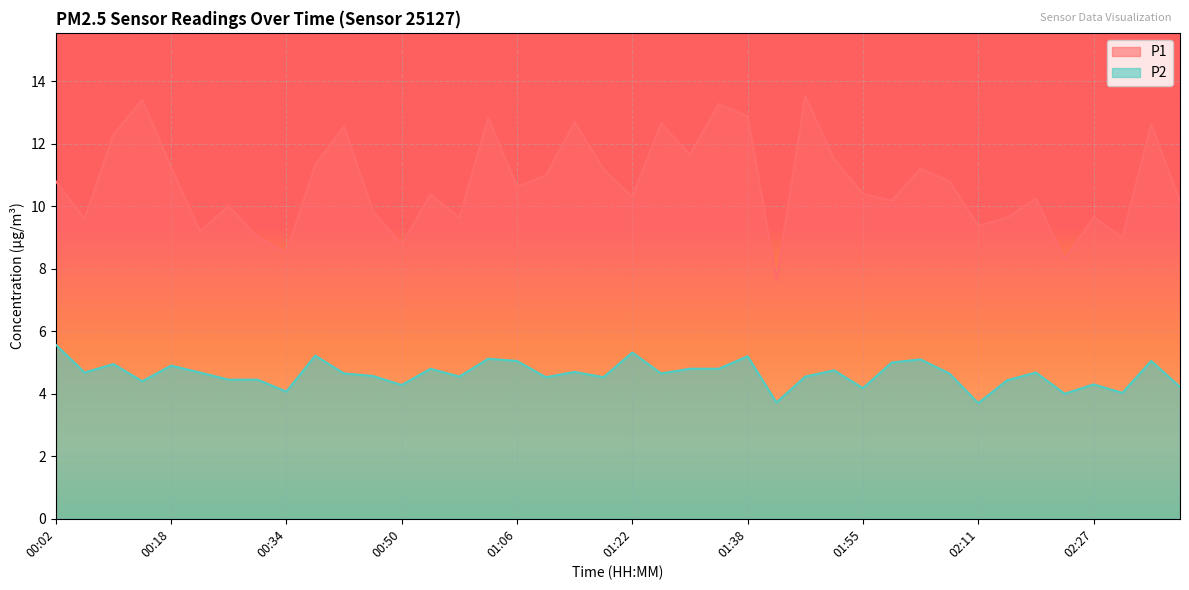

Reading right to left, transcribe all the data shown in this chart.

P1: 02:39=10.2	02:35=12.6	02:31=9.0	02:27=9.7	02:23=8.3	02:19=10.2	02:15=9.6	02:11=9.4	02:07=10.8	02:03=11.2	01:59=10.2	01:55=10.4	01:51=11.5	01:46=13.5	01:42=7.7	01:38=12.9	01:34=13.3	01:30=11.7	01:26=12.7	01:22=10.3	01:18=11.2	01:14=12.7	01:10=11.0	01:06=10.6	01:02=12.8	00:58=9.6	00:54=10.4	00:50=8.8	00:46=9.8	00:42=12.6	00:38=11.3	00:34=8.5	00:30=9.0	00:26=10.0	00:22=9.2	00:18=11.2	00:14=13.4	00:10=12.3	00:06=9.6	00:02=10.8
P2: 02:39=4.2	02:35=5.0	02:31=4.0	02:27=4.3	02:23=4.0	02:19=4.7	02:15=4.4	02:11=3.7	02:07=4.7	02:03=5.1	01:59=5.0	01:55=4.2	01:51=4.8	01:46=4.5	01:42=3.7	01:38=5.2	01:34=4.8	01:30=4.8	01:26=4.7	01:22=5.3	01:18=4.5	01:14=4.7	01:10=4.5	01:06=5.0	01:02=5.1	00:58=4.5	00:54=4.8	00:50=4.3	00:46=4.6	00:42=4.7	00:38=5.2	00:34=4.1	00:30=4.5	00:26=4.5	00:22=4.7	00:18=4.9	00:14=4.4	00:10=5.0	00:06=4.7	00:02=5.6